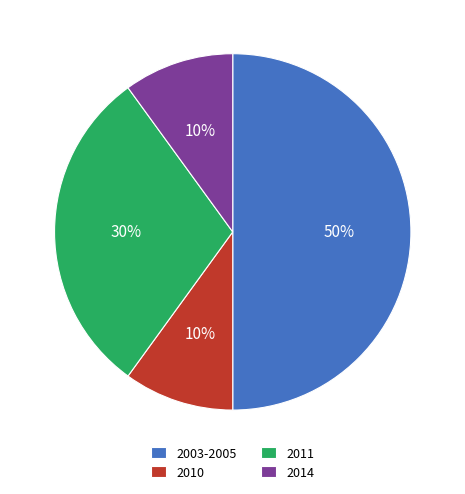

Between 2014 and 2011, which is larger?

2011